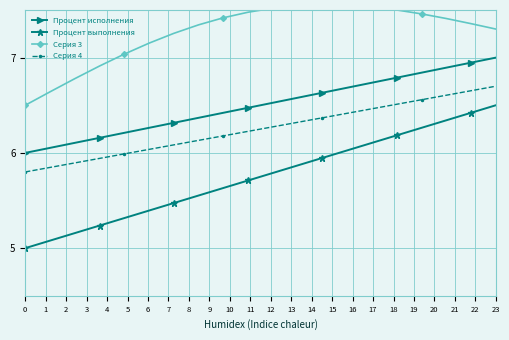

Rank the series by their maximum value, from highest to lowest.

Серия 3, Процент исполнения, Серия 4, Процент выполнения